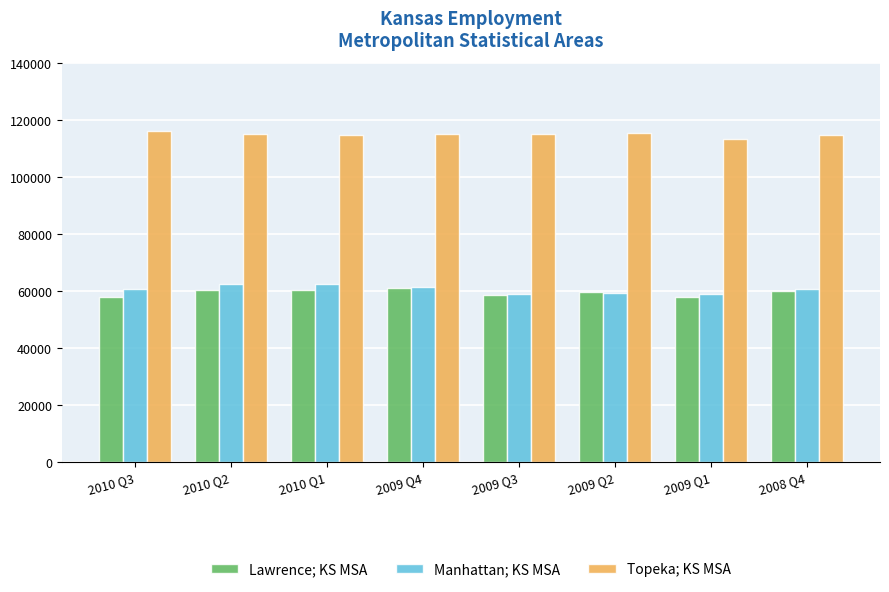

Does the chart contain stacked bars?

No